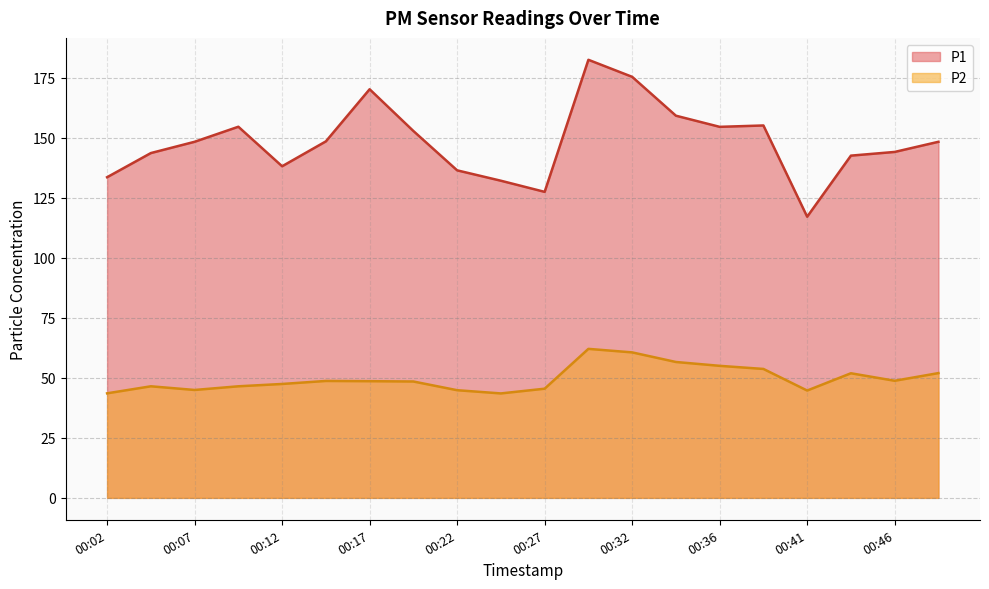

What is the highest value of the P2 series?

62.1